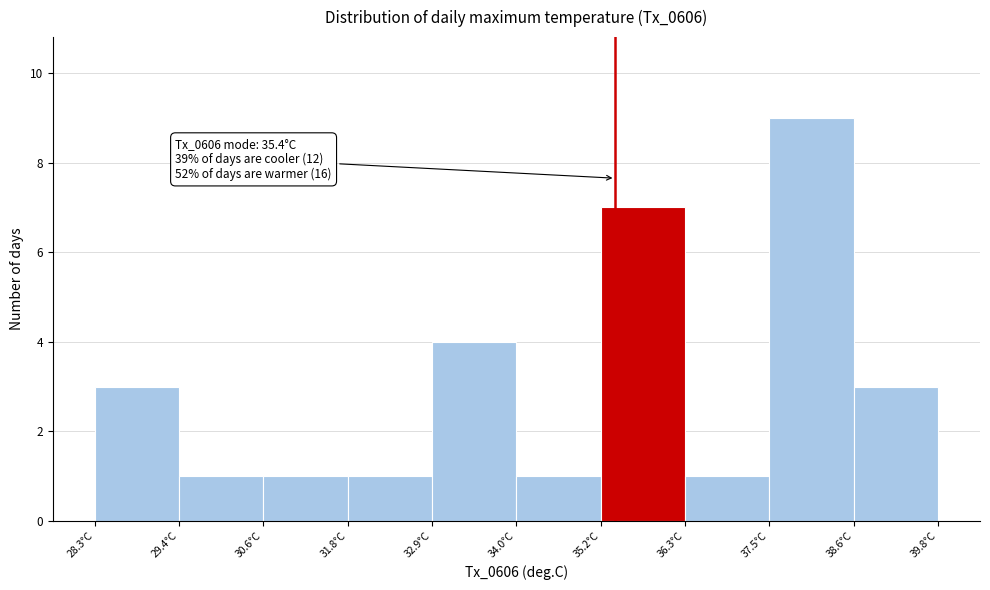

Which range on the x-axis has the tallest bar?

37.50 to 38.65